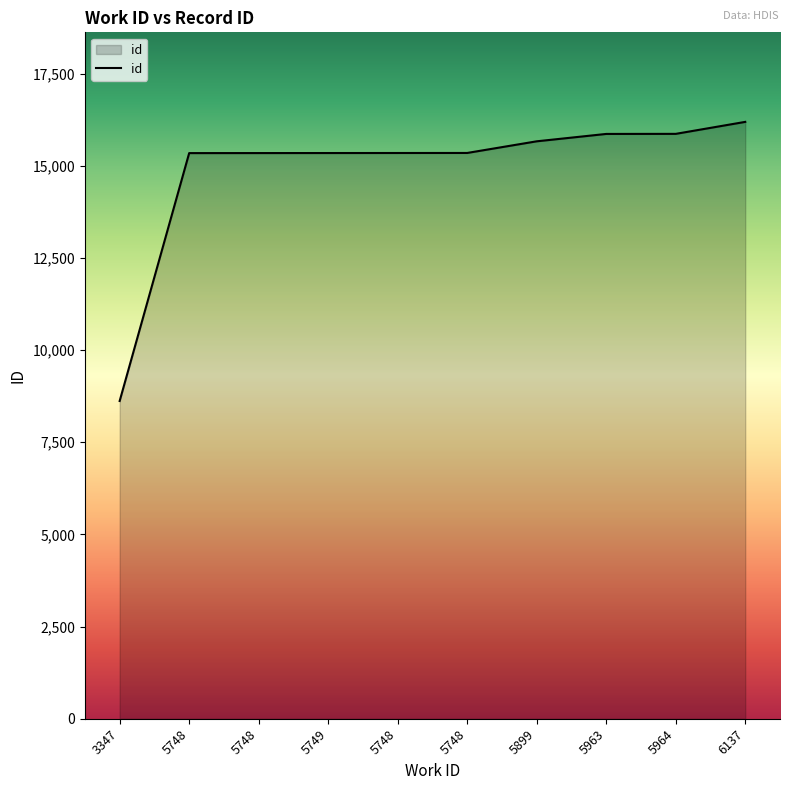

Is it true that the value at 5748 is 15347?

True